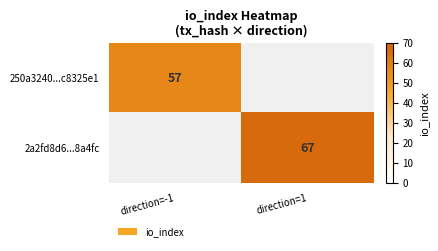

The 250a3240...c8325e1 series shows 57 at direction=-1. True or false?

True